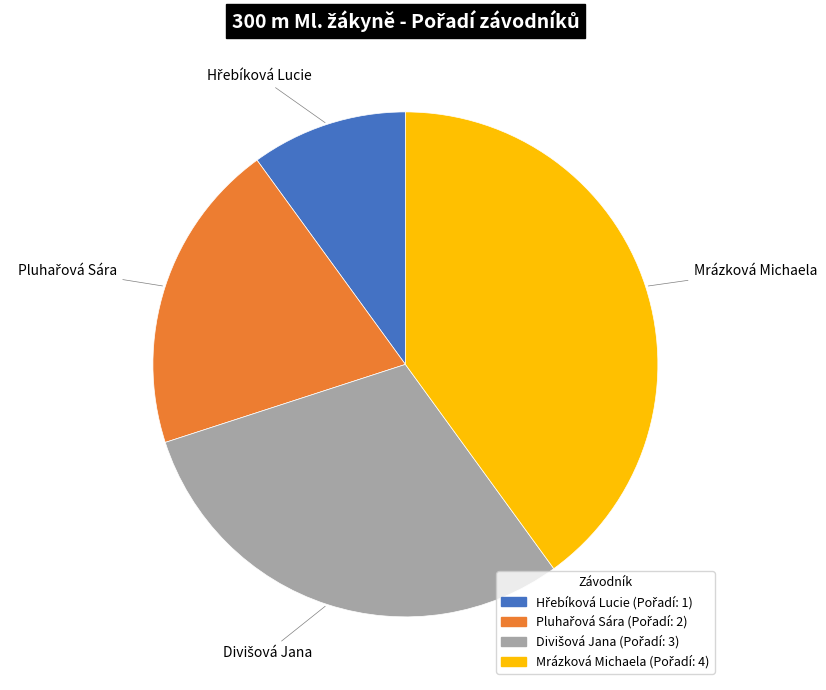

What is the largest slice in the pie chart?

Mrázková Michaela